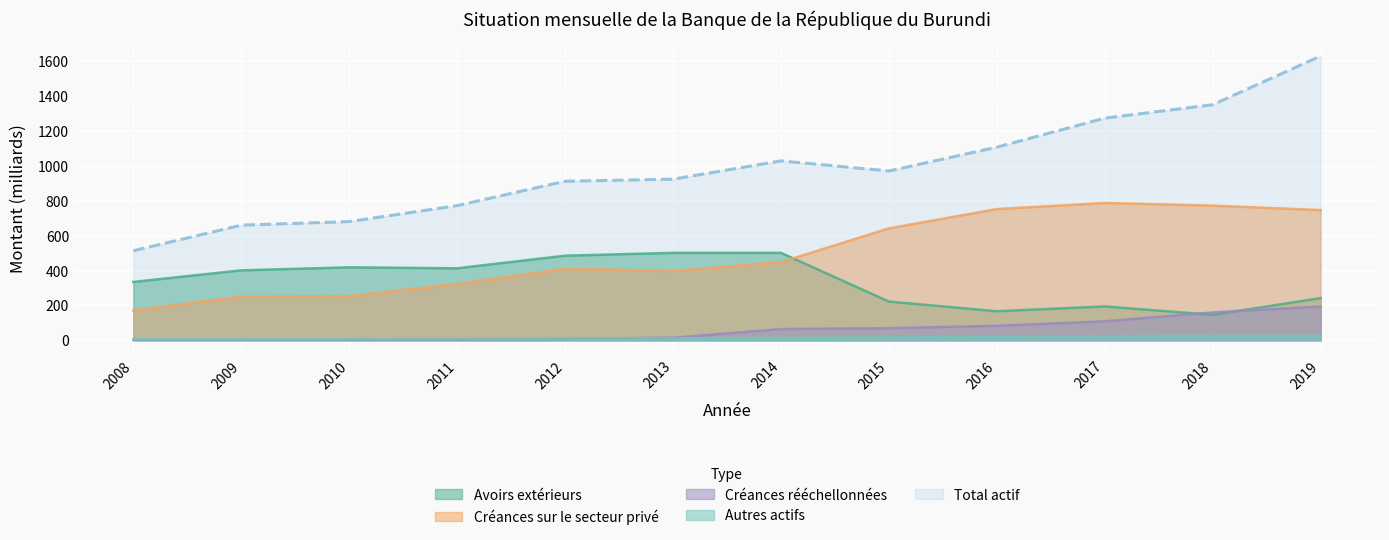

Reading left to right, list all the values displayed in this chart.

Avoirs extérieurs: 2008=334.5	2009=401.0	2010=418.3	2011=412.7	2012=485.0	2013=501.3	2014=501.2	2015=221.8	2016=166.4	2017=194.0	2018=145.6	2019=241.8
Créances sur le secteur privé: 2008=170.8	2009=250.3	2010=253.2	2011=322.0	2012=410.0	2013=396.6	2014=448.1	2015=641.7	2016=752.3	2017=787.2	2018=772.1	2019=746.5
Autres actifs: 2008=5.3	2009=5.8	2010=6.0	2011=7.5	2012=9.0	2013=11.0	2014=13.0	2015=15.9	2016=16.7	2017=23.7	2018=25.2	2019=25.5
TOTAL ACTIF (scaled): 2008=513.6	2009=660.0	2010=680.4	2011=772.0	2012=912.0	2013=923.7	2014=1028.7	2015=970.8	2016=1107.3	2017=1273.8	2018=1350.8	2019=1630.0
Créances rééchellonnées: 2008=3.0	2009=2.9	2010=3.0	2011=4.5	2012=7.8	2013=14.8	2014=64.4	2015=69.5	2016=82.9	2017=108.9	2018=159.7	2019=193.9